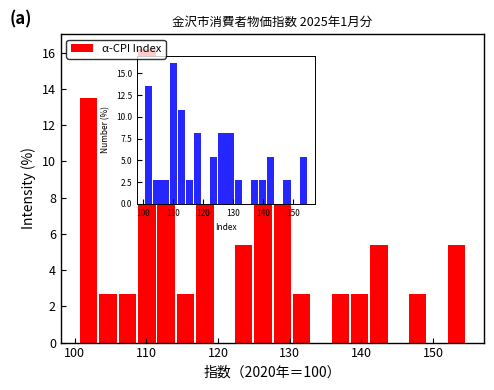

Read against the x-axis, roughly where is the centre of the tallest bar?

110